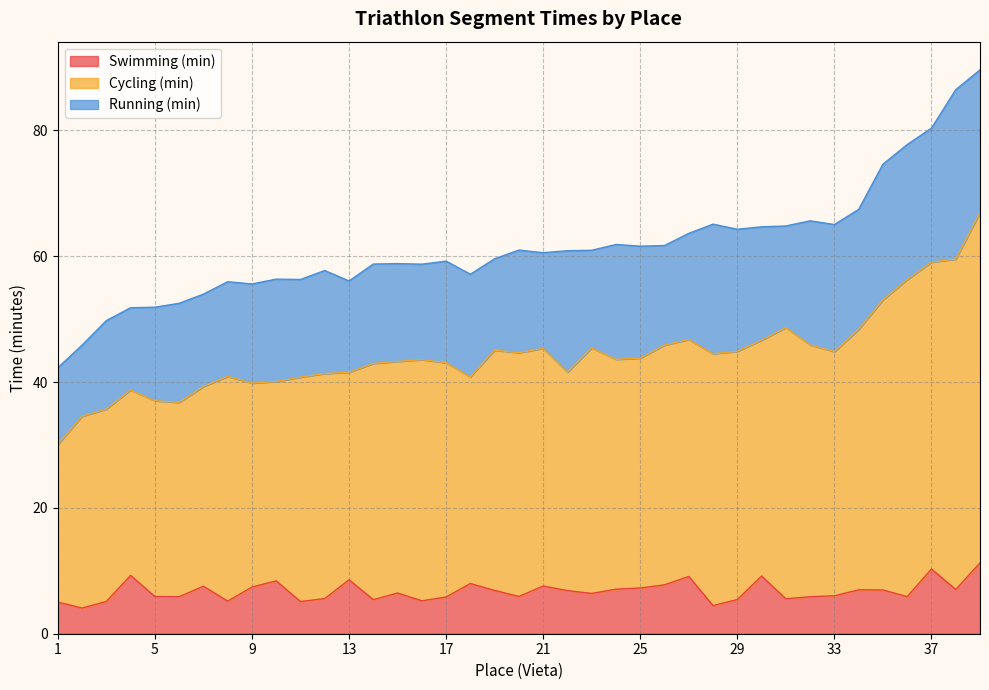

Is it true that Running (min) equals 32.6 at 33?

False